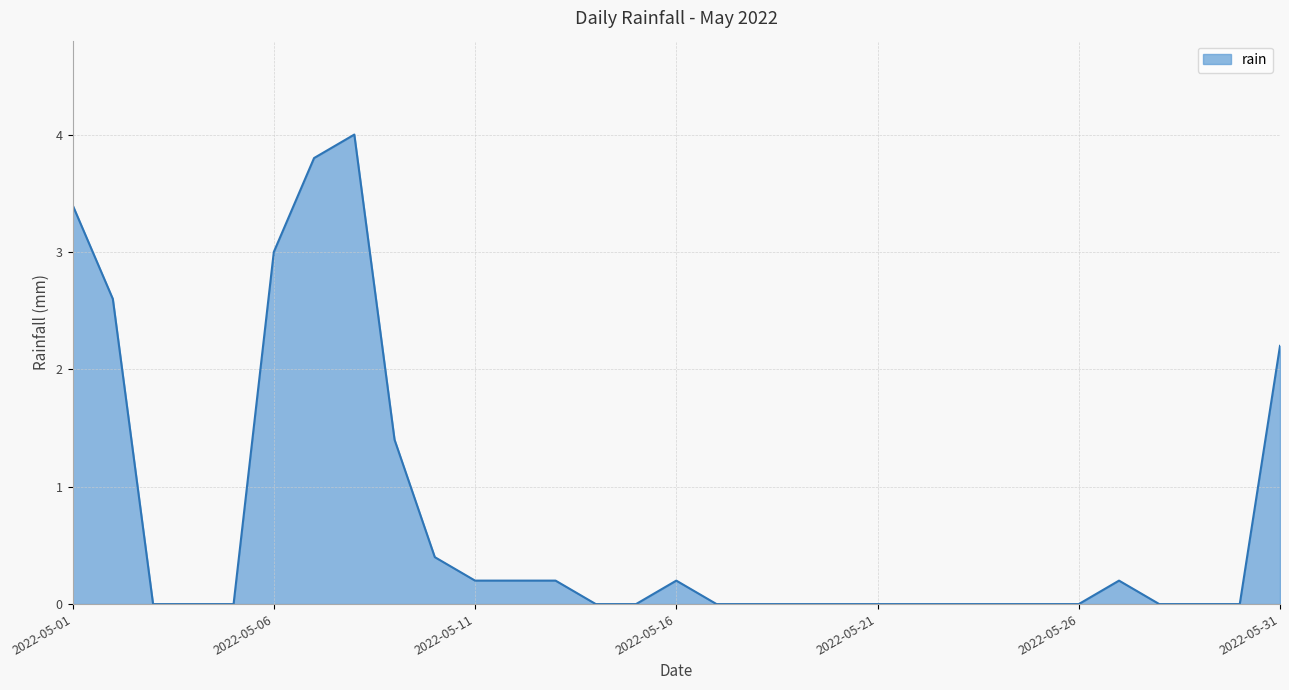

What is the greatest value displayed?

4.0